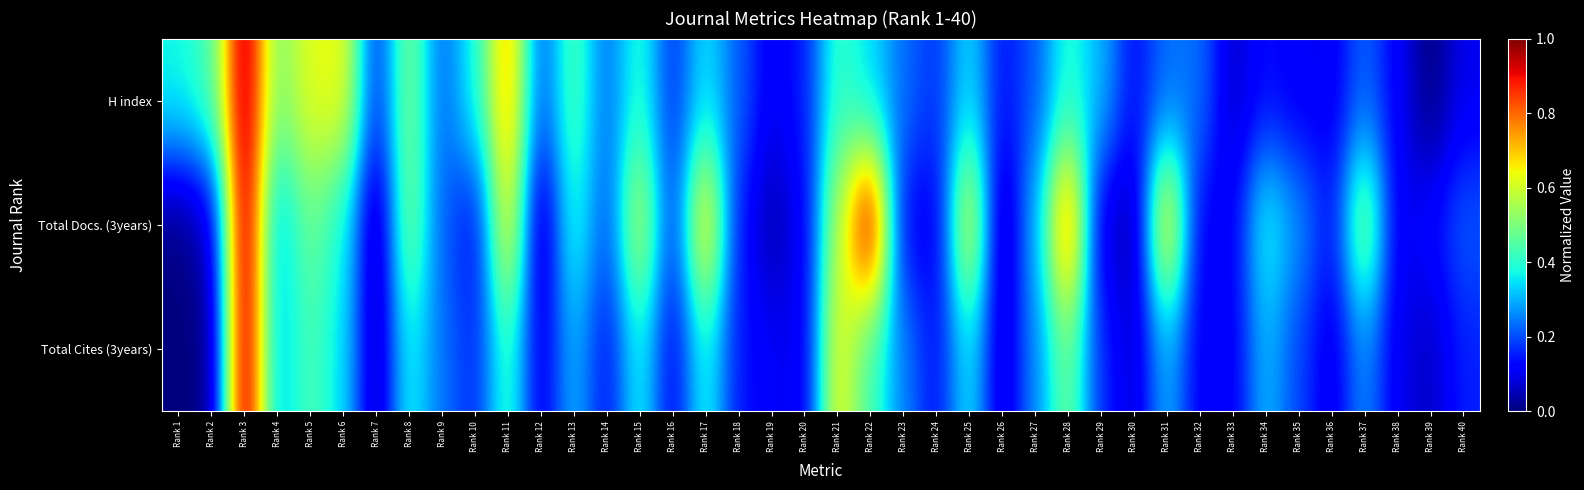

At which category is the sum across all series the highest?

Rank 3